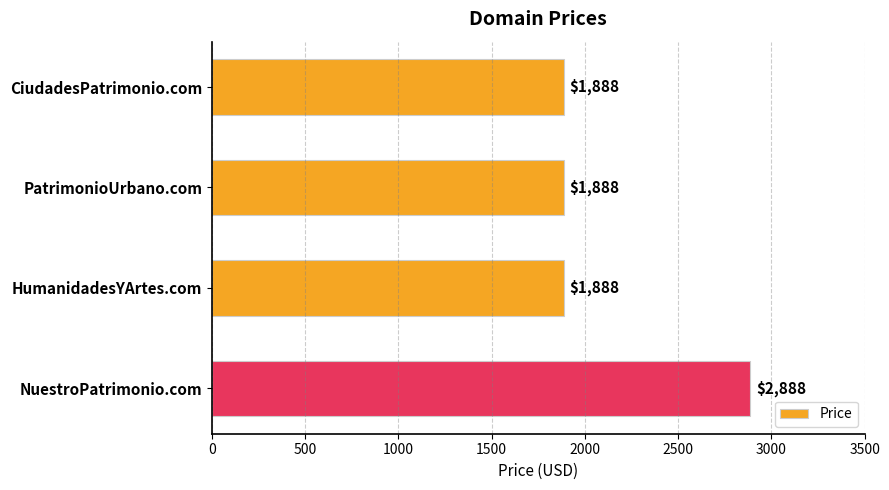

What is the value of the 2nd bar from the top?

1888